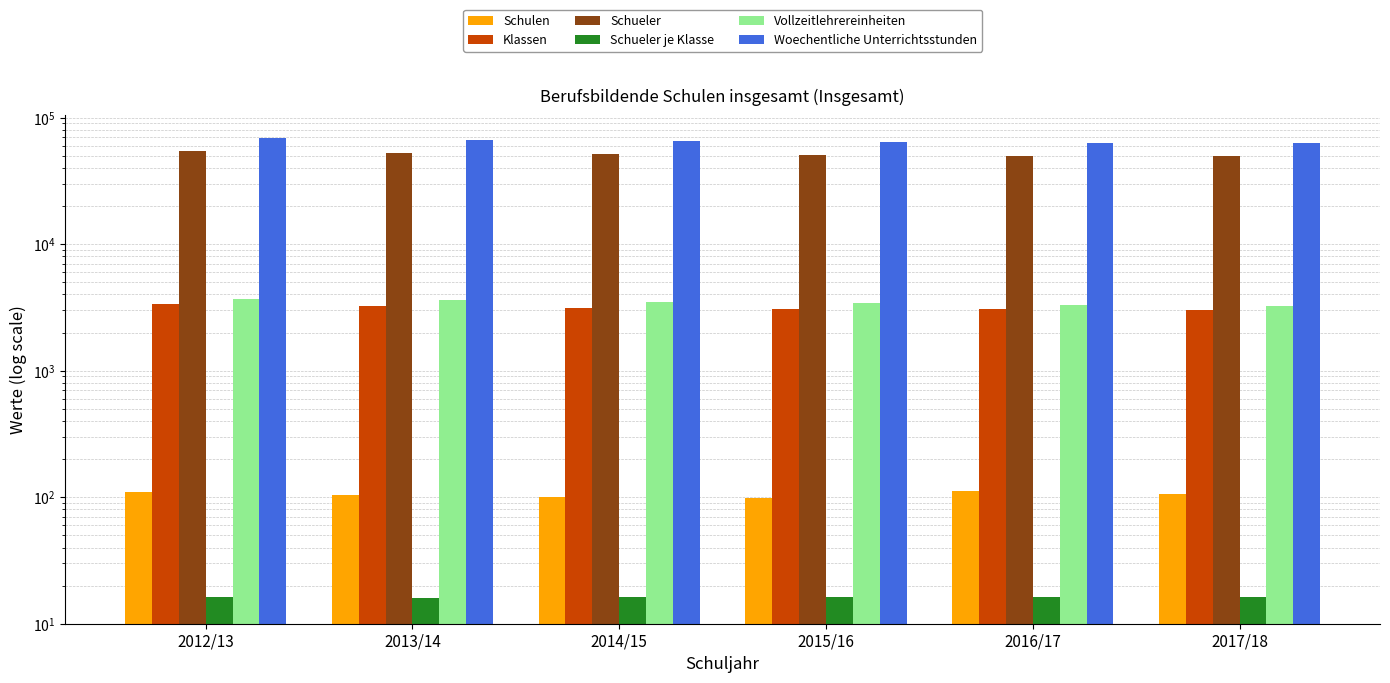

What is the average value of the Klassen series?

3152.3